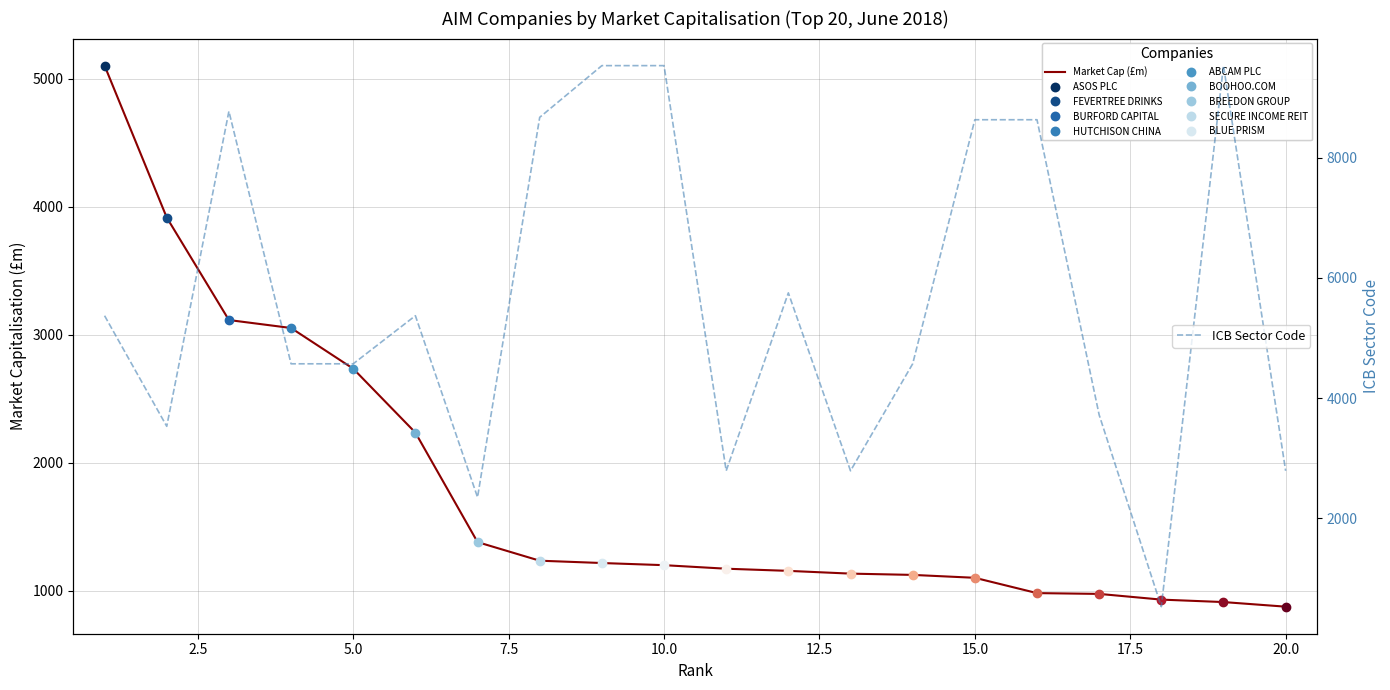

At how many categories does at least one series exceed 735?

20